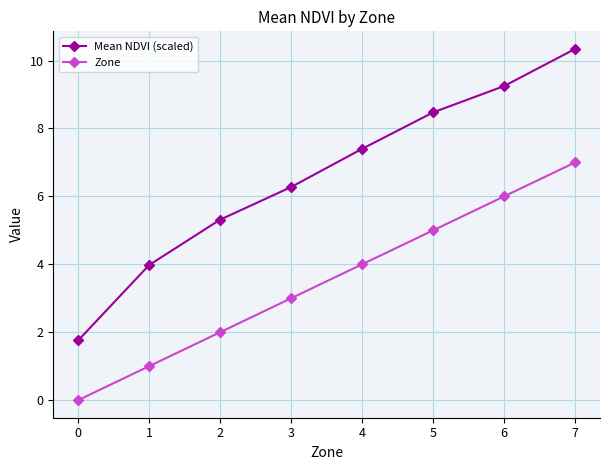

True or false: Zone has more than 0 interior local peaks.

False